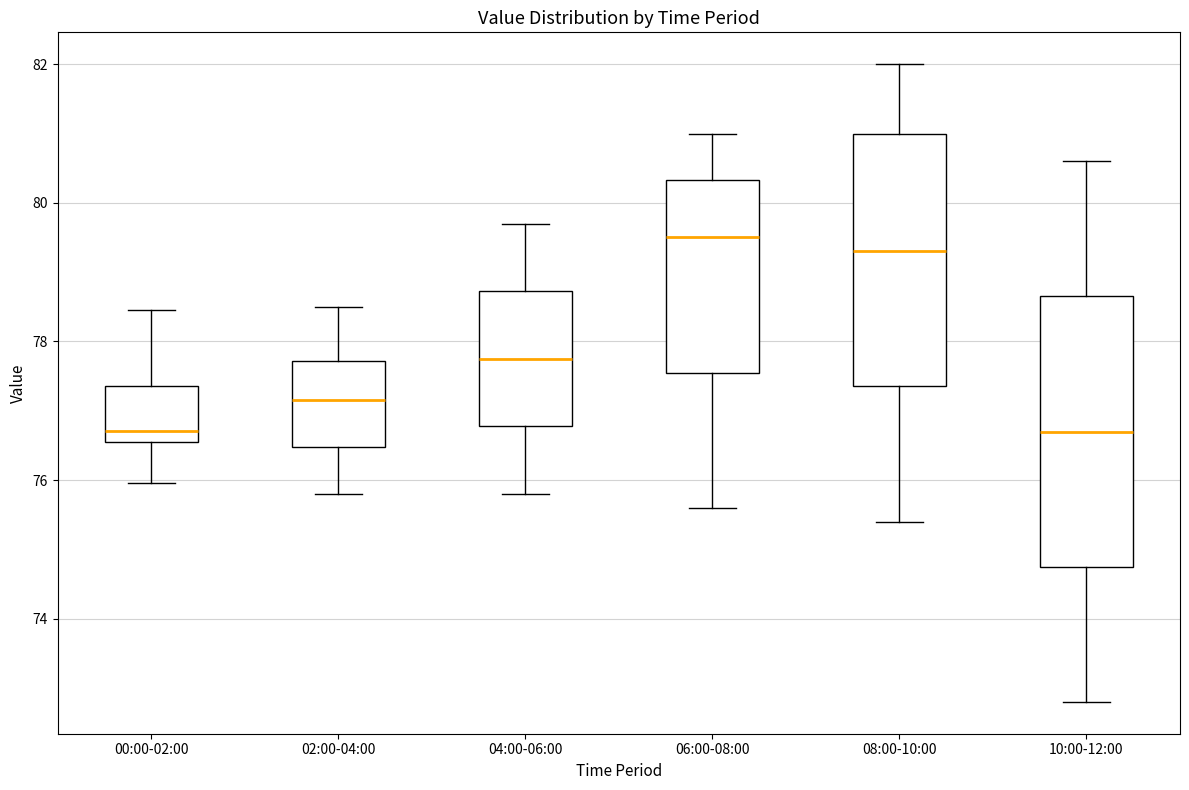

Reading left to right, read every box against the y-axis: the position of its median line, the range the box covers, and the ends of its whiskers. The values are not printed on the chart, so give them approximately, as read against the axis.

00:00-02:00: median 76.8, box 76.6 to 77.4, whiskers 76.0 to 78.4
02:00-04:00: median 77.2, box 76.4 to 77.8, whiskers 75.8 to 78.6
04:00-06:00: median 77.8, box 76.8 to 78.8, whiskers 75.8 to 79.8
06:00-08:00: median 79.6, box 77.6 to 80.4, whiskers 75.6 to 81.0
08:00-10:00: median 79.4, box 77.4 to 81.0, whiskers 75.4 to 82.0
10:00-12:00: median 76.8, box 74.8 to 78.6, whiskers 72.8 to 80.6